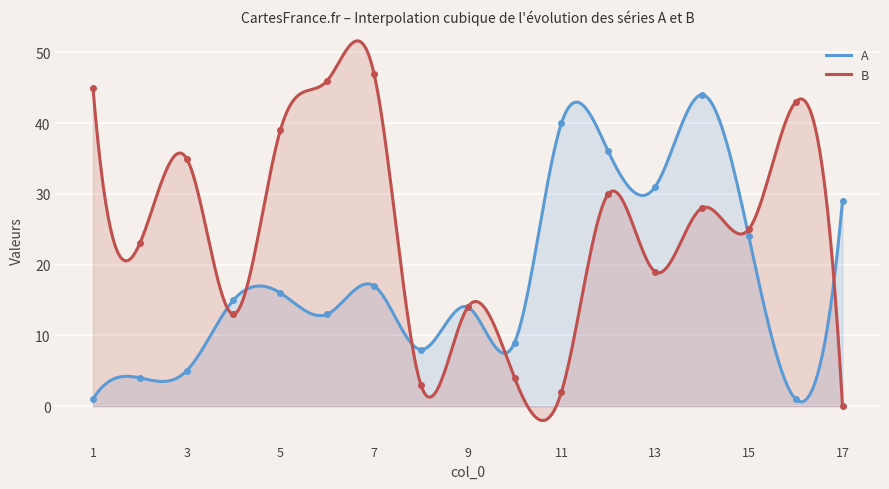

What is the value of the B point at the 10th from the left?

4